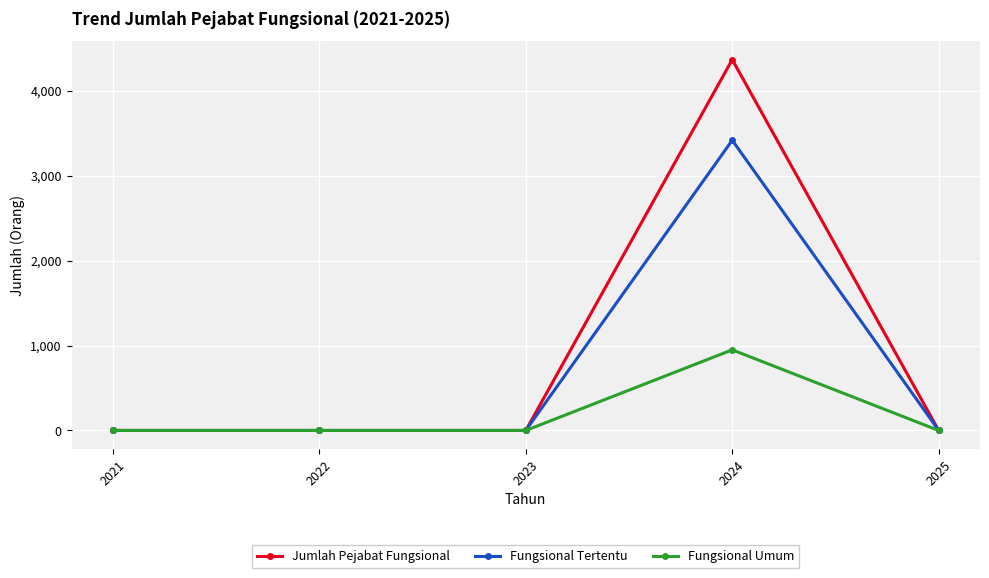

What is the difference between the maximum and minimum values in the Fungsional Umum series?

949